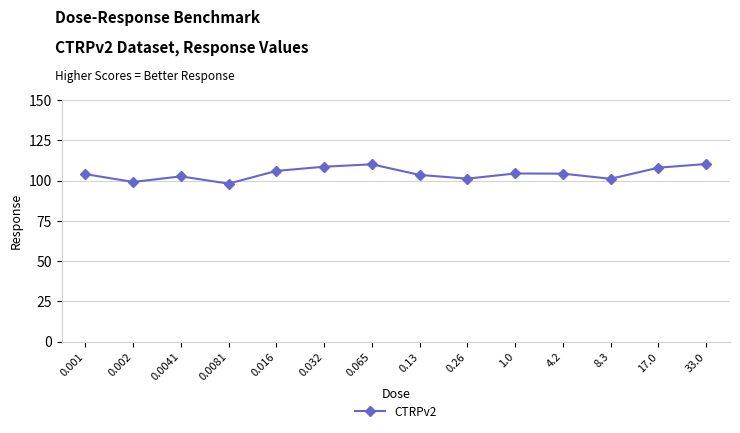

What is the difference between the maximum and minimum values?

12.2